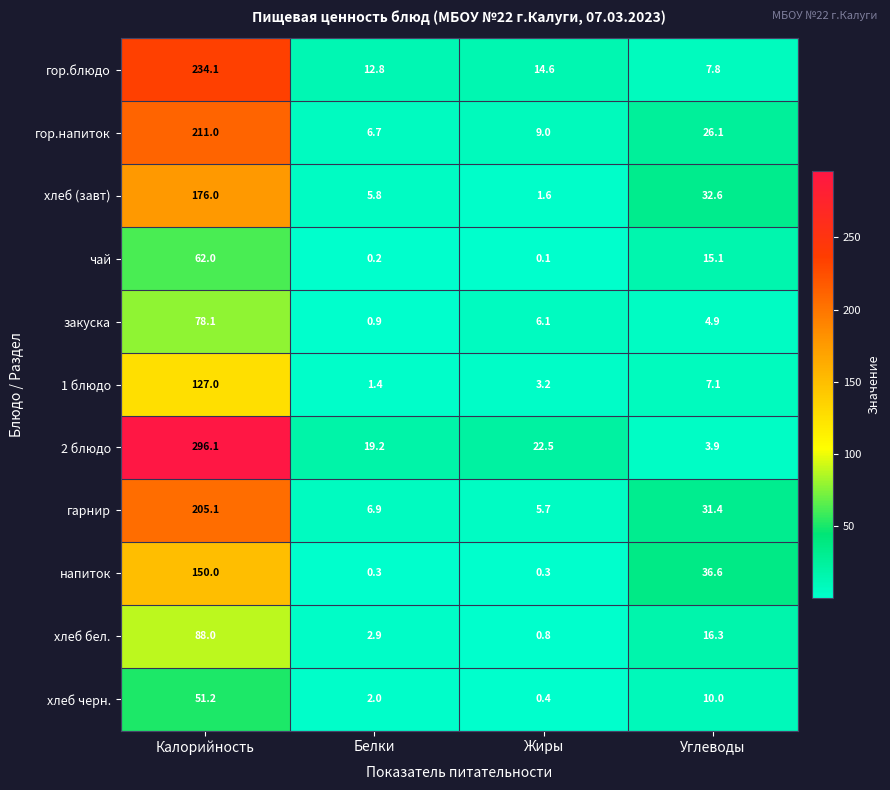

Which series changed the most between Калорийность and Белки?

2 блюдо